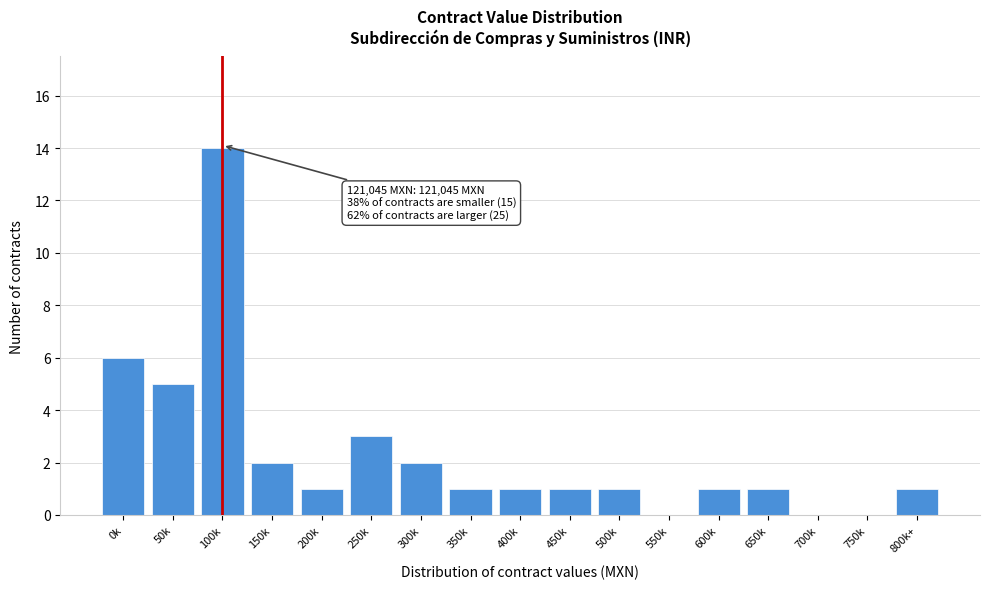

Reading left to right, transcribe all the data shown in this chart.

0k=6	50k=5	100k=14	150k=2	200k=1	250k=3	300k=2	350k=1	400k=1	450k=1	500k=1	550k=0	600k=1	650k=1	700k=0	750k=0	800k+=1